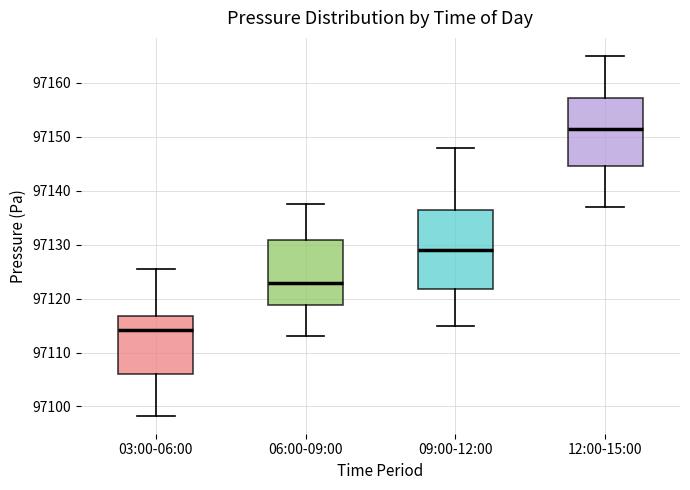

Which box's median line is the lowest?

03:00-06:00